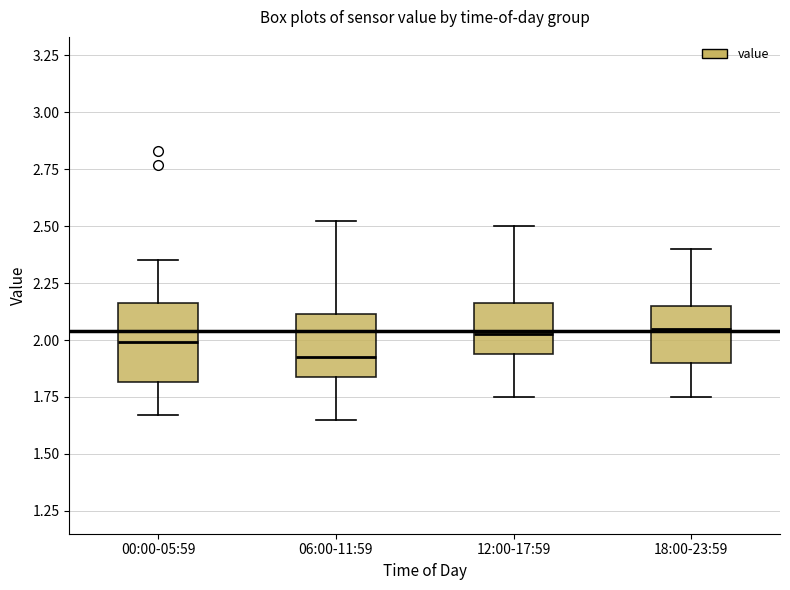

Reading left to right, read every box against the y-axis: the position of its median line, the range the box covers, and the ends of its whiskers. The values are not printed on the chart, so give them approximately, as read against the axis.

00:00-05:59: median 2.00, box 1.80 to 2.15, whiskers 1.65 to 2.35
06:00-11:59: median 1.95, box 1.85 to 2.10, whiskers 1.65 to 2.50
12:00-17:59: median 2.05, box 1.95 to 2.15, whiskers 1.75 to 2.50
18:00-23:59: median 2.05, box 1.90 to 2.15, whiskers 1.75 to 2.40